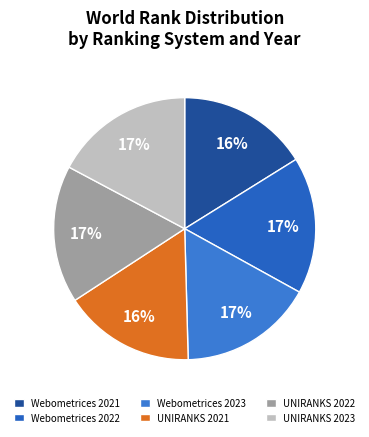

How many segments does this pie chart have?

6